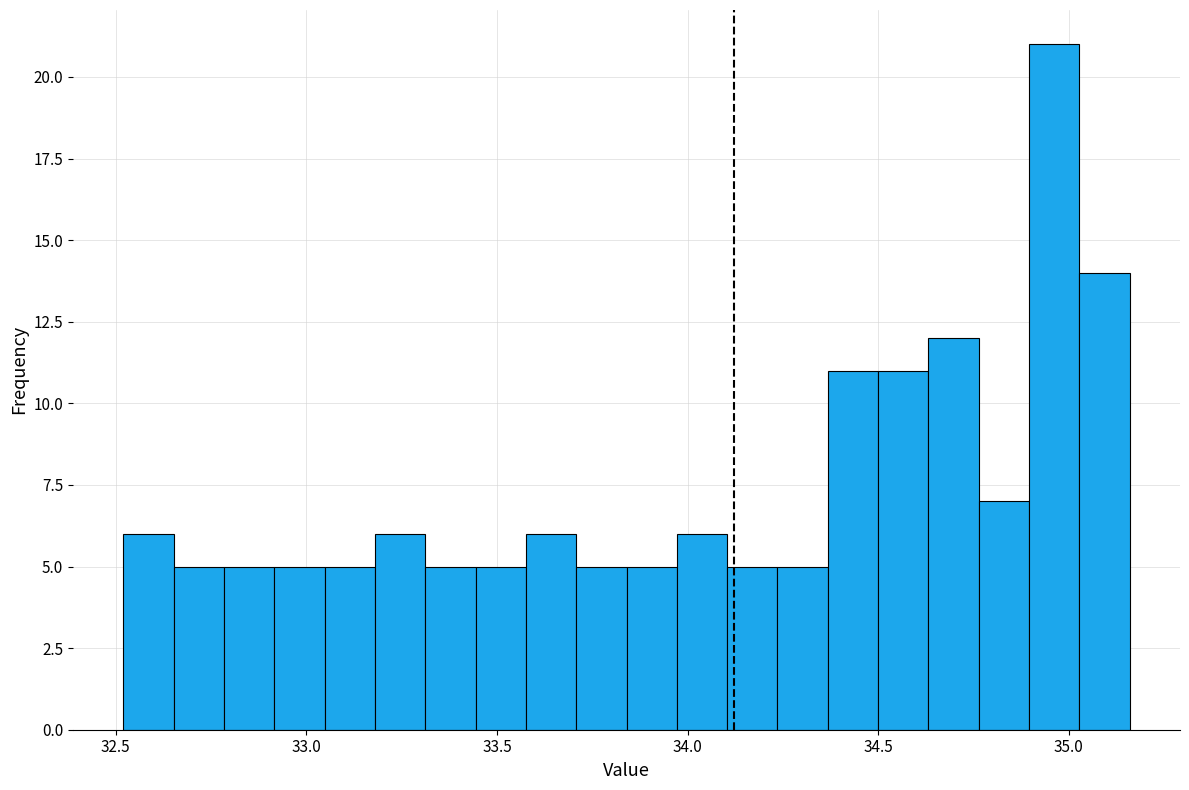

Around what value on the x-axis is the tallest bar? Give the approximate position of its centre, as read against the axis.

34.95